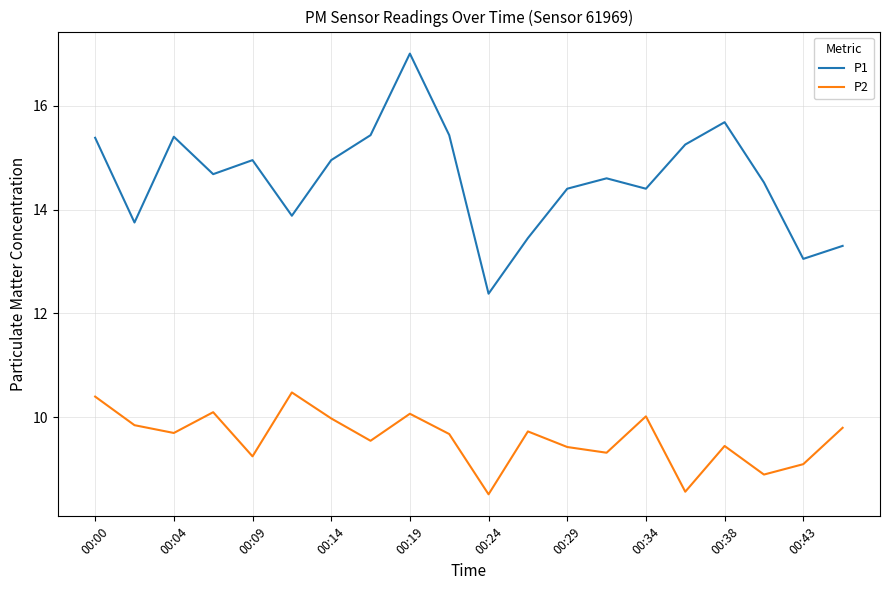

Rank the series by their average value, from highest to lowest.

P1, P2